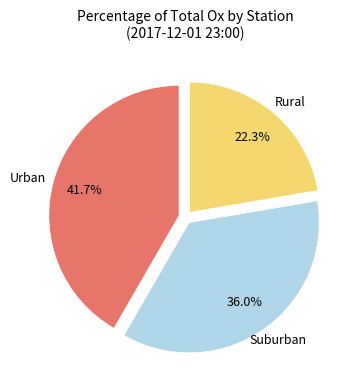

Is there a majority slice in this chart?

No